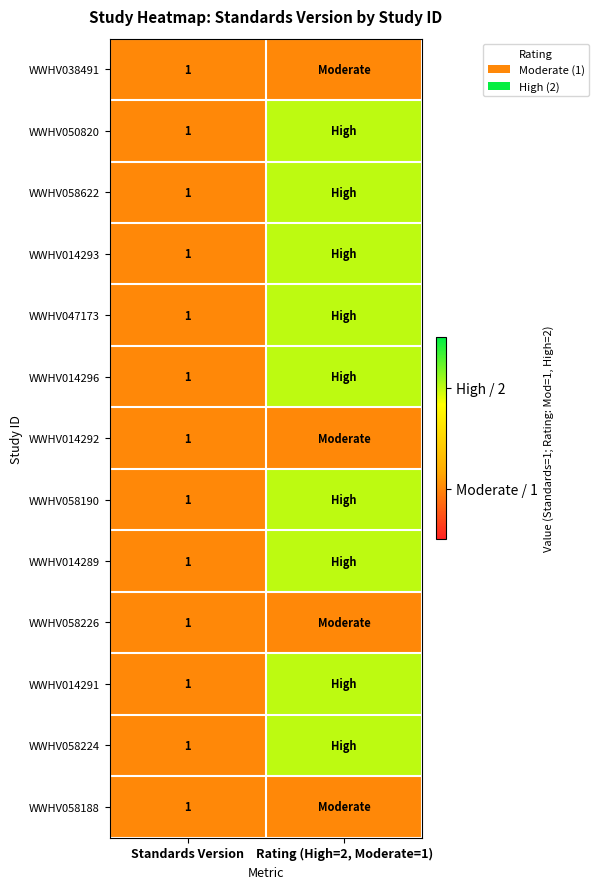

The WWHV014293 series shows 1 at Standards Version. True or false?

True